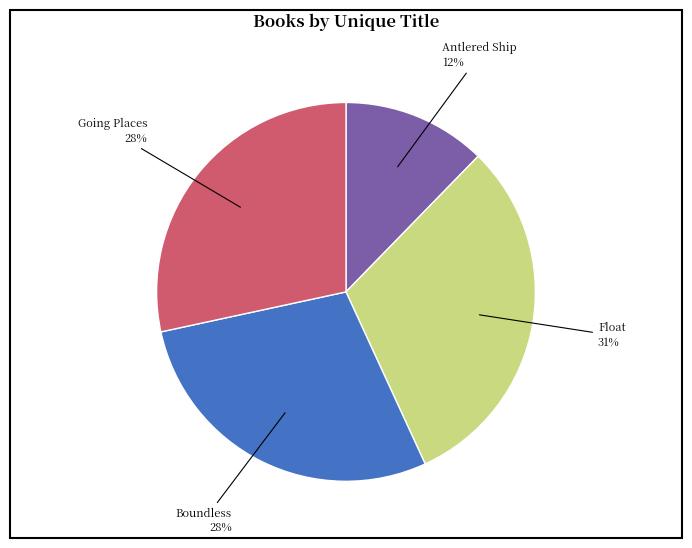

Do Antlered Ship and Going Places together represent more than half of the pie?

No